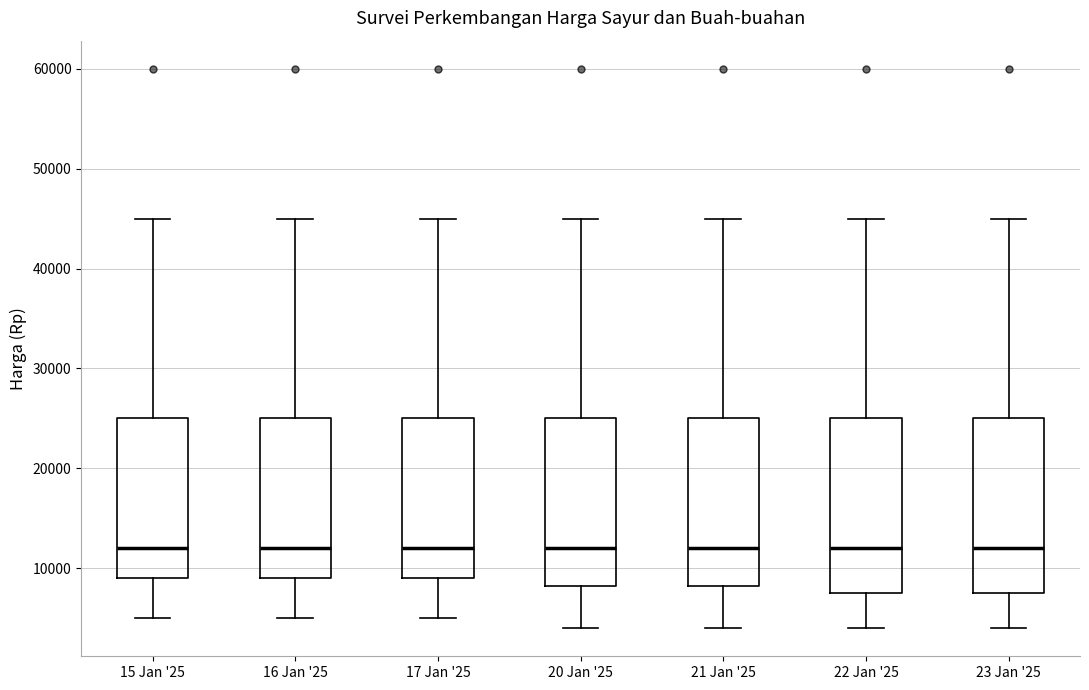

Reading left to right, read every box against the y-axis: the position of its median line, the range the box covers, and the ends of its whiskers. The values are not printed on the chart, so give them approximately, as read against the axis.

15 Jan '25: median 12000, box 9000 to 25000, whiskers 5000 to 45000
16 Jan '25: median 12000, box 9000 to 25000, whiskers 5000 to 45000
17 Jan '25: median 12000, box 9000 to 25000, whiskers 5000 to 45000
20 Jan '25: median 12000, box 8000 to 25000, whiskers 4000 to 45000
21 Jan '25: median 12000, box 8000 to 25000, whiskers 4000 to 45000
22 Jan '25: median 12000, box 8000 to 25000, whiskers 4000 to 45000
23 Jan '25: median 12000, box 8000 to 25000, whiskers 4000 to 45000